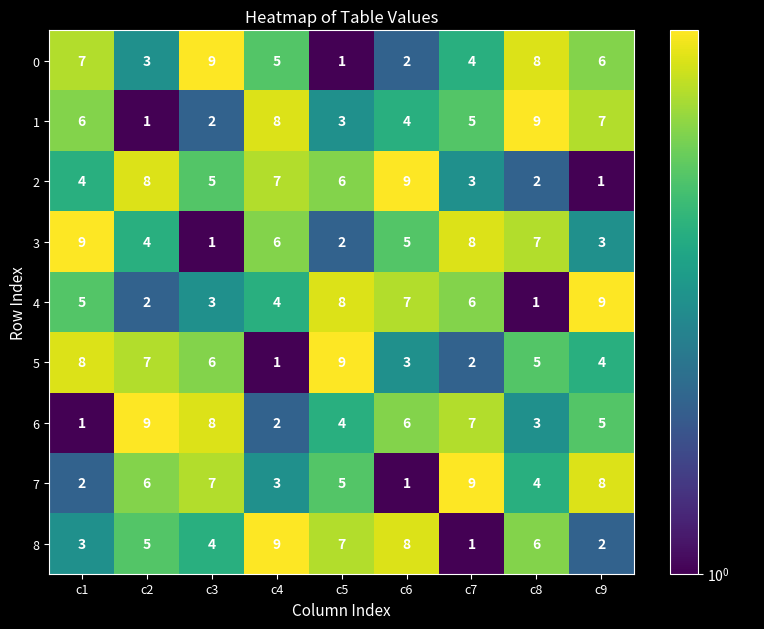

How many series are shown in this chart?

9